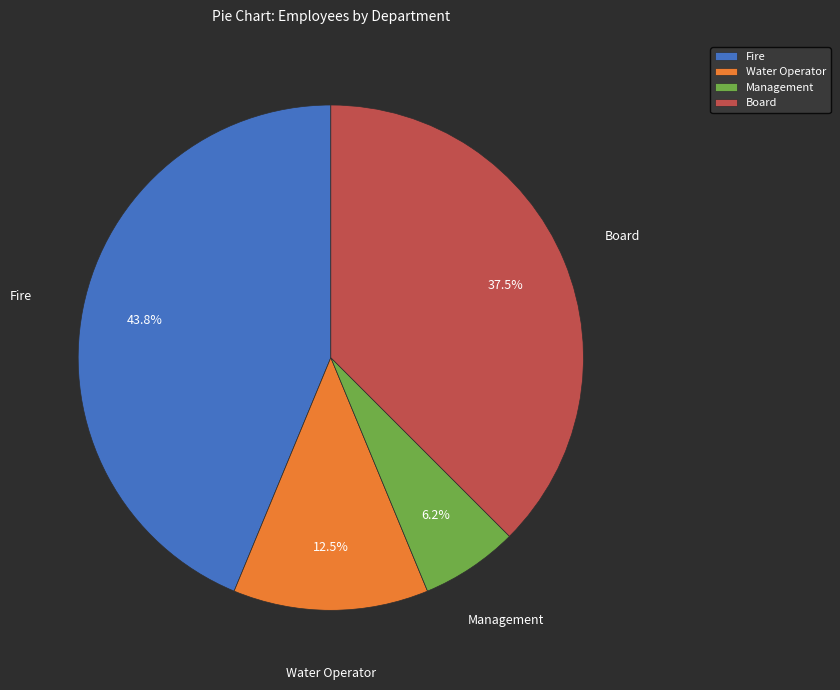

What percentage do Management and Fire together represent?

50.0%